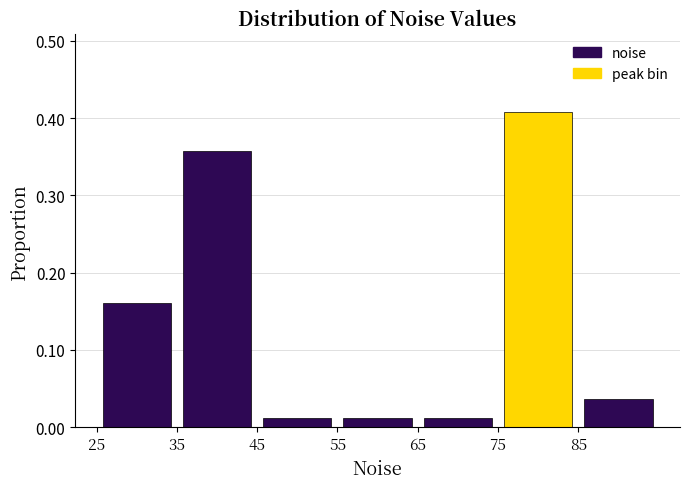

Reading left to right, list every bar in this chart as the range it spans on the x-axis followed by its height. The values are not printed on the chart, so give them approximately, as read against the axis.

25 to 35: 0.16
35 to 45: 0.36
45 to 55: 0.01
55 to 65: 0.01
65 to 75: 0.01
75 to 85: 0.41
85 to 95: 0.04